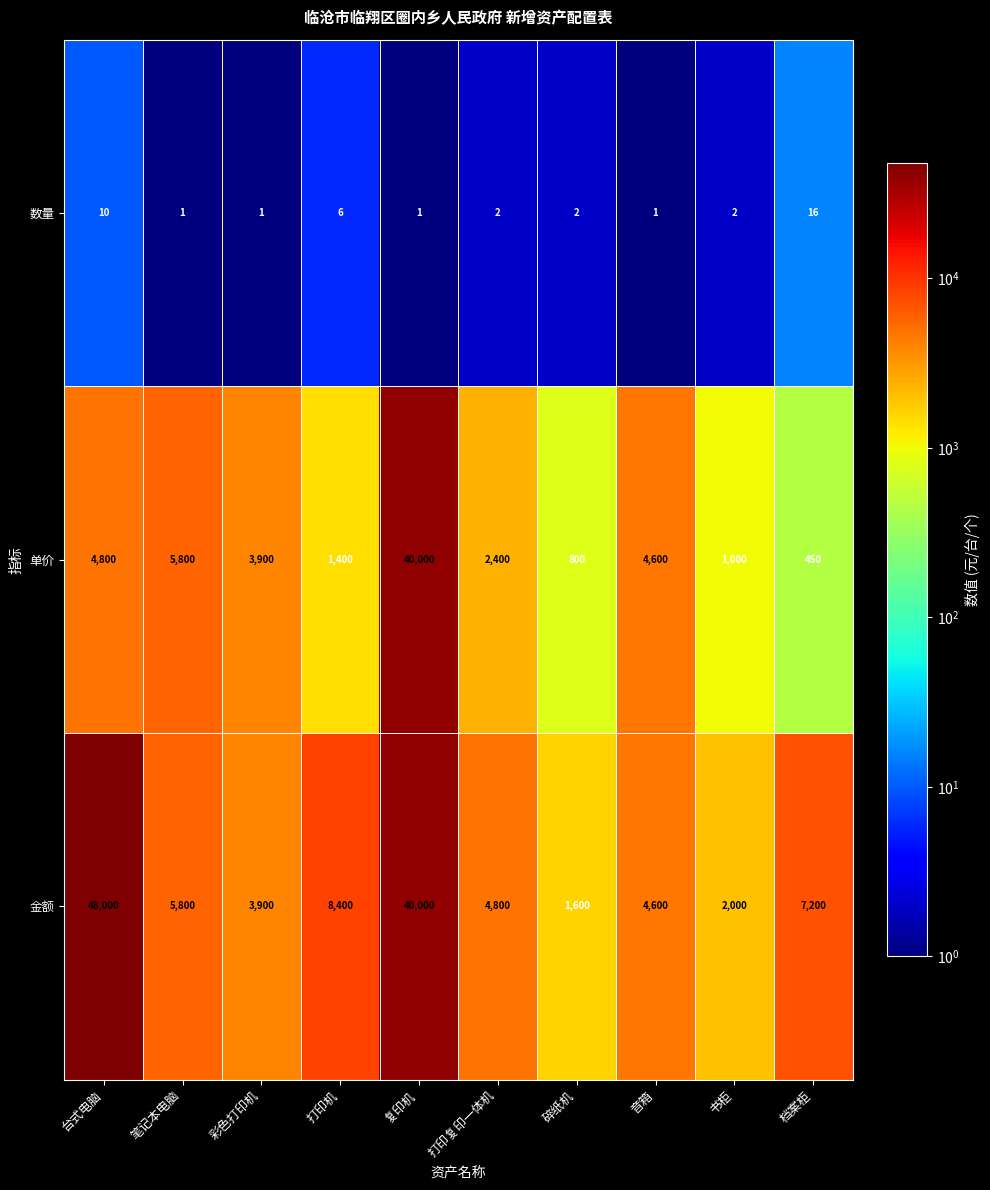

What is the difference between the highest and lowest values at 打印机?

8394